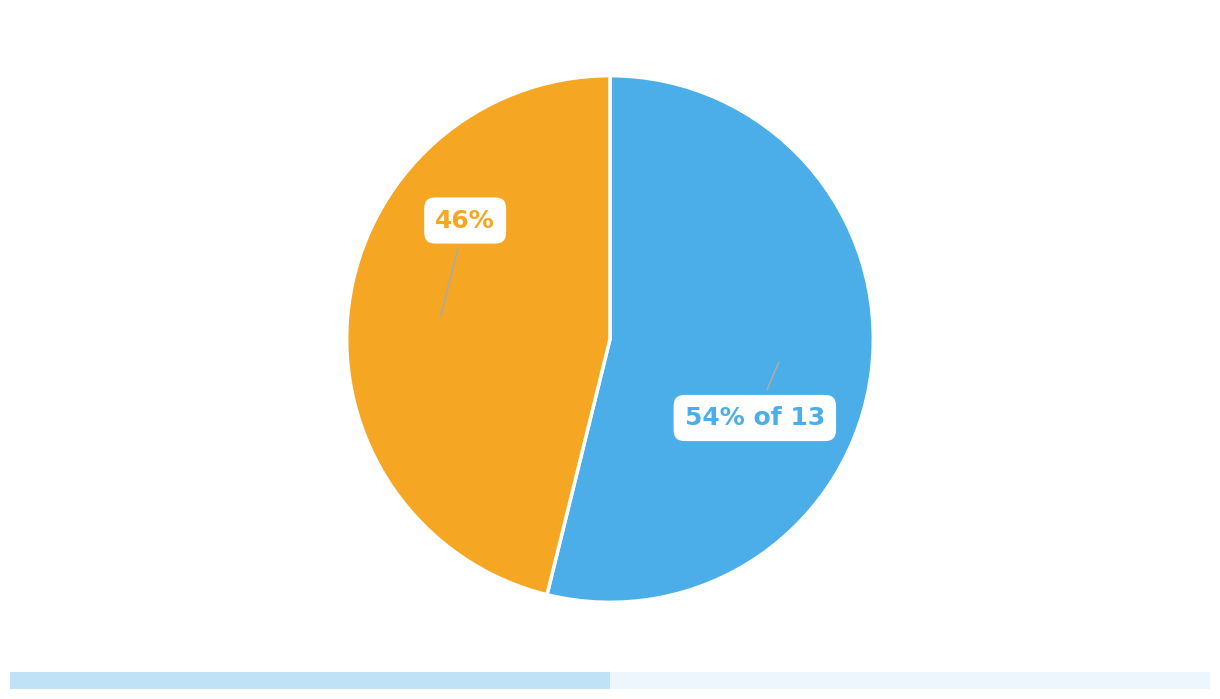

How many slices are in this pie chart?

2